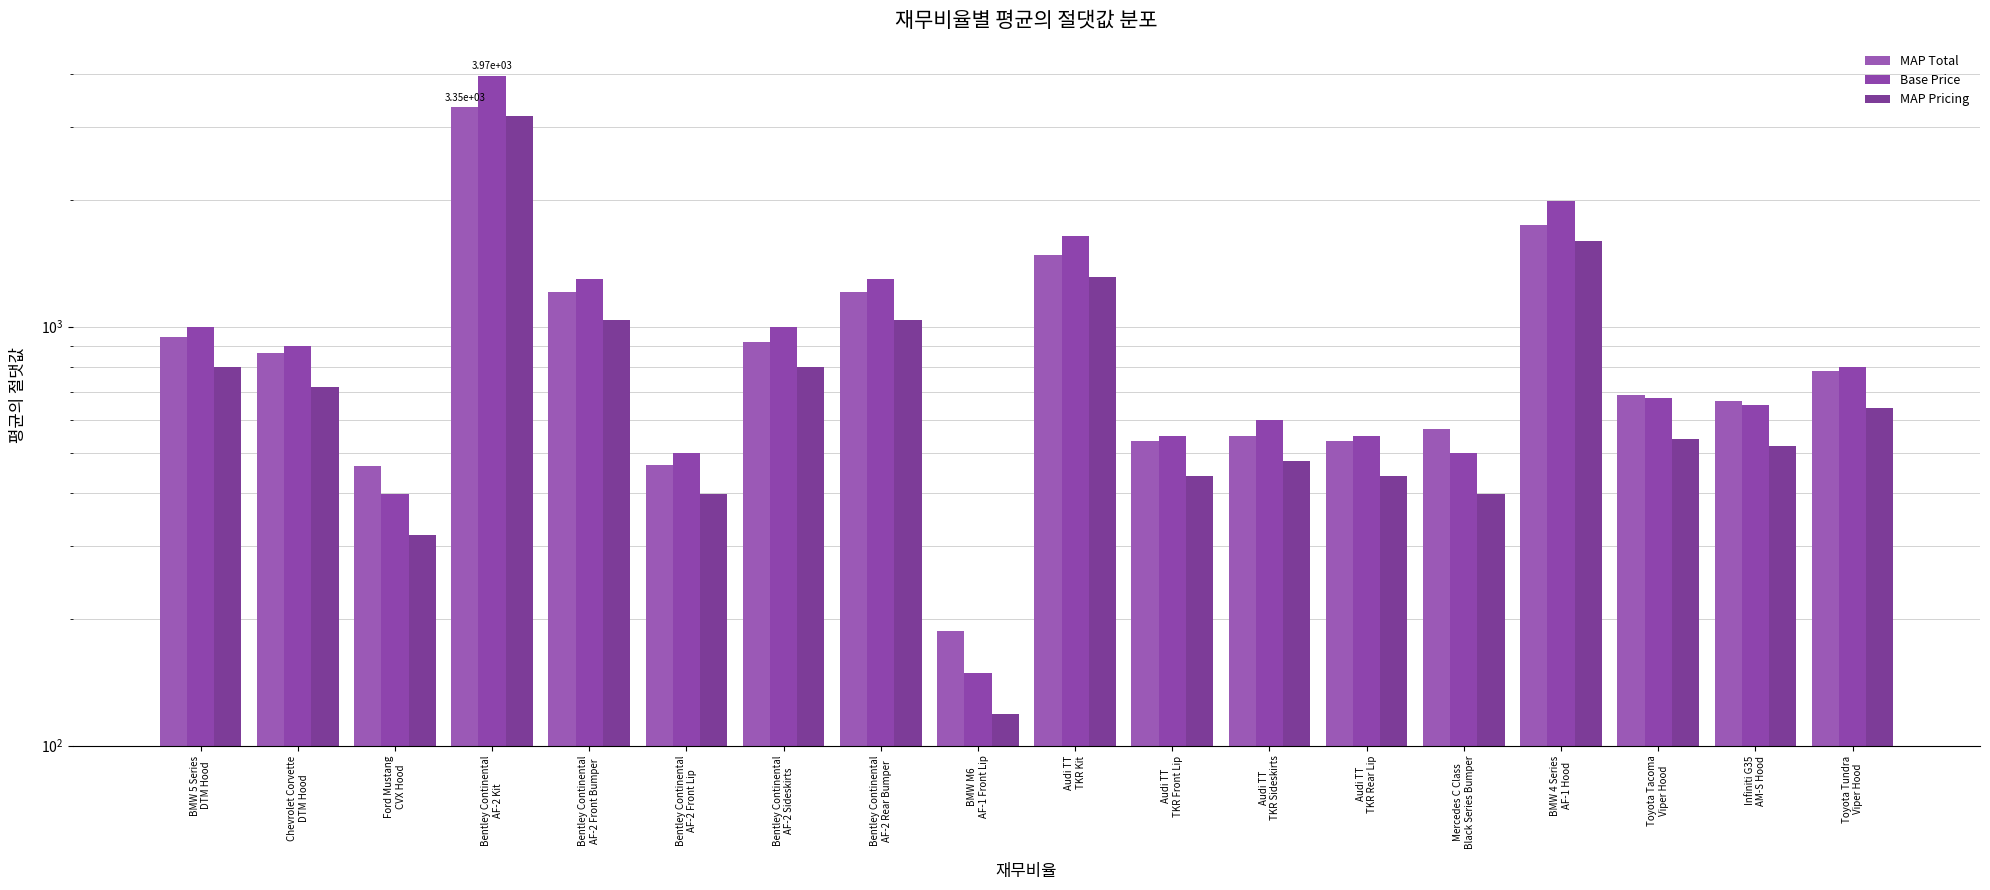

What is the smallest value displayed?

119.0